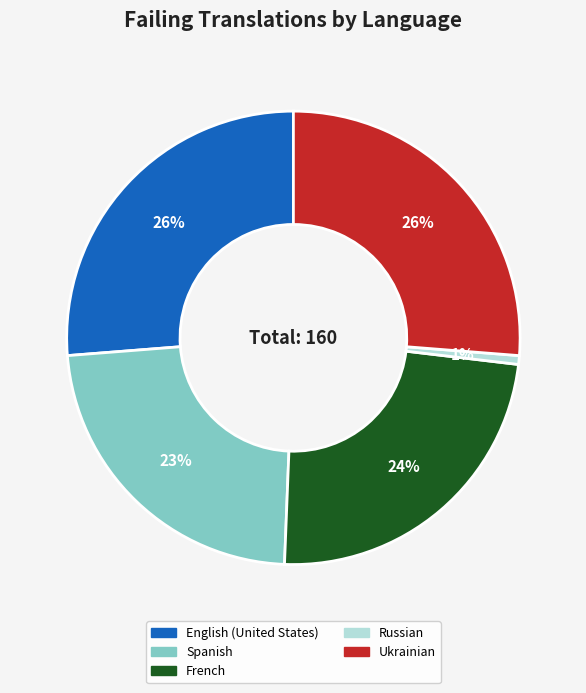

Does any single category account for the majority?

No